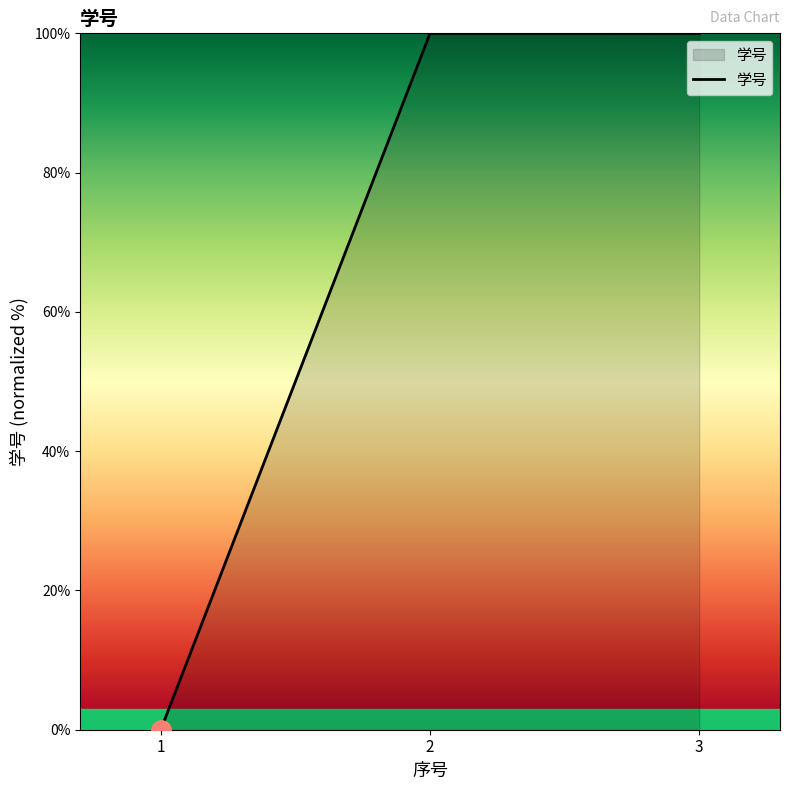

Is it true that the value at 1 is 35.1?

False